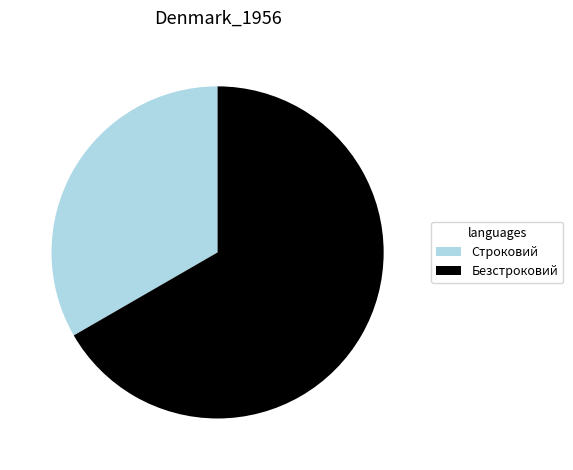

True or false: Строковий accounts for 33% of the total.

True